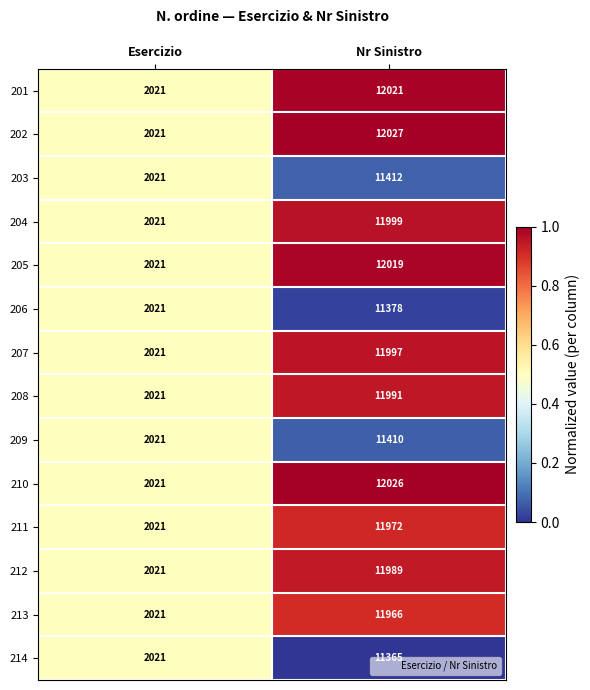

What is the total value across all series at Nr Sinistro?

165572